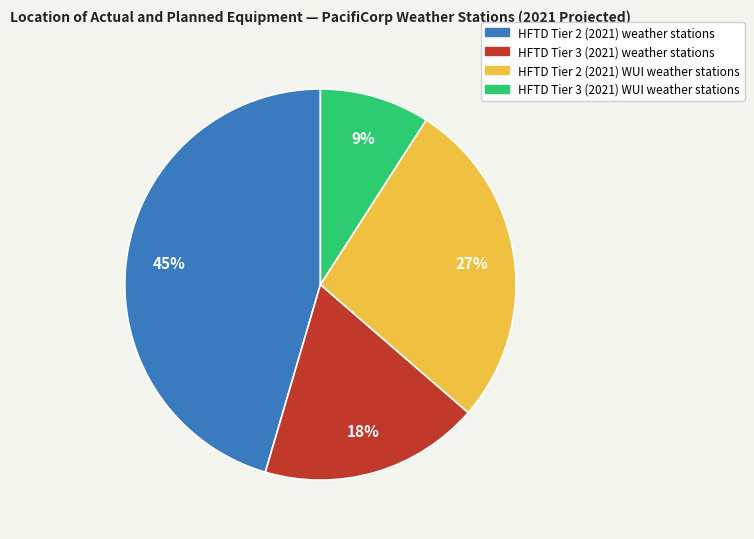

How many segments does this pie chart have?

4